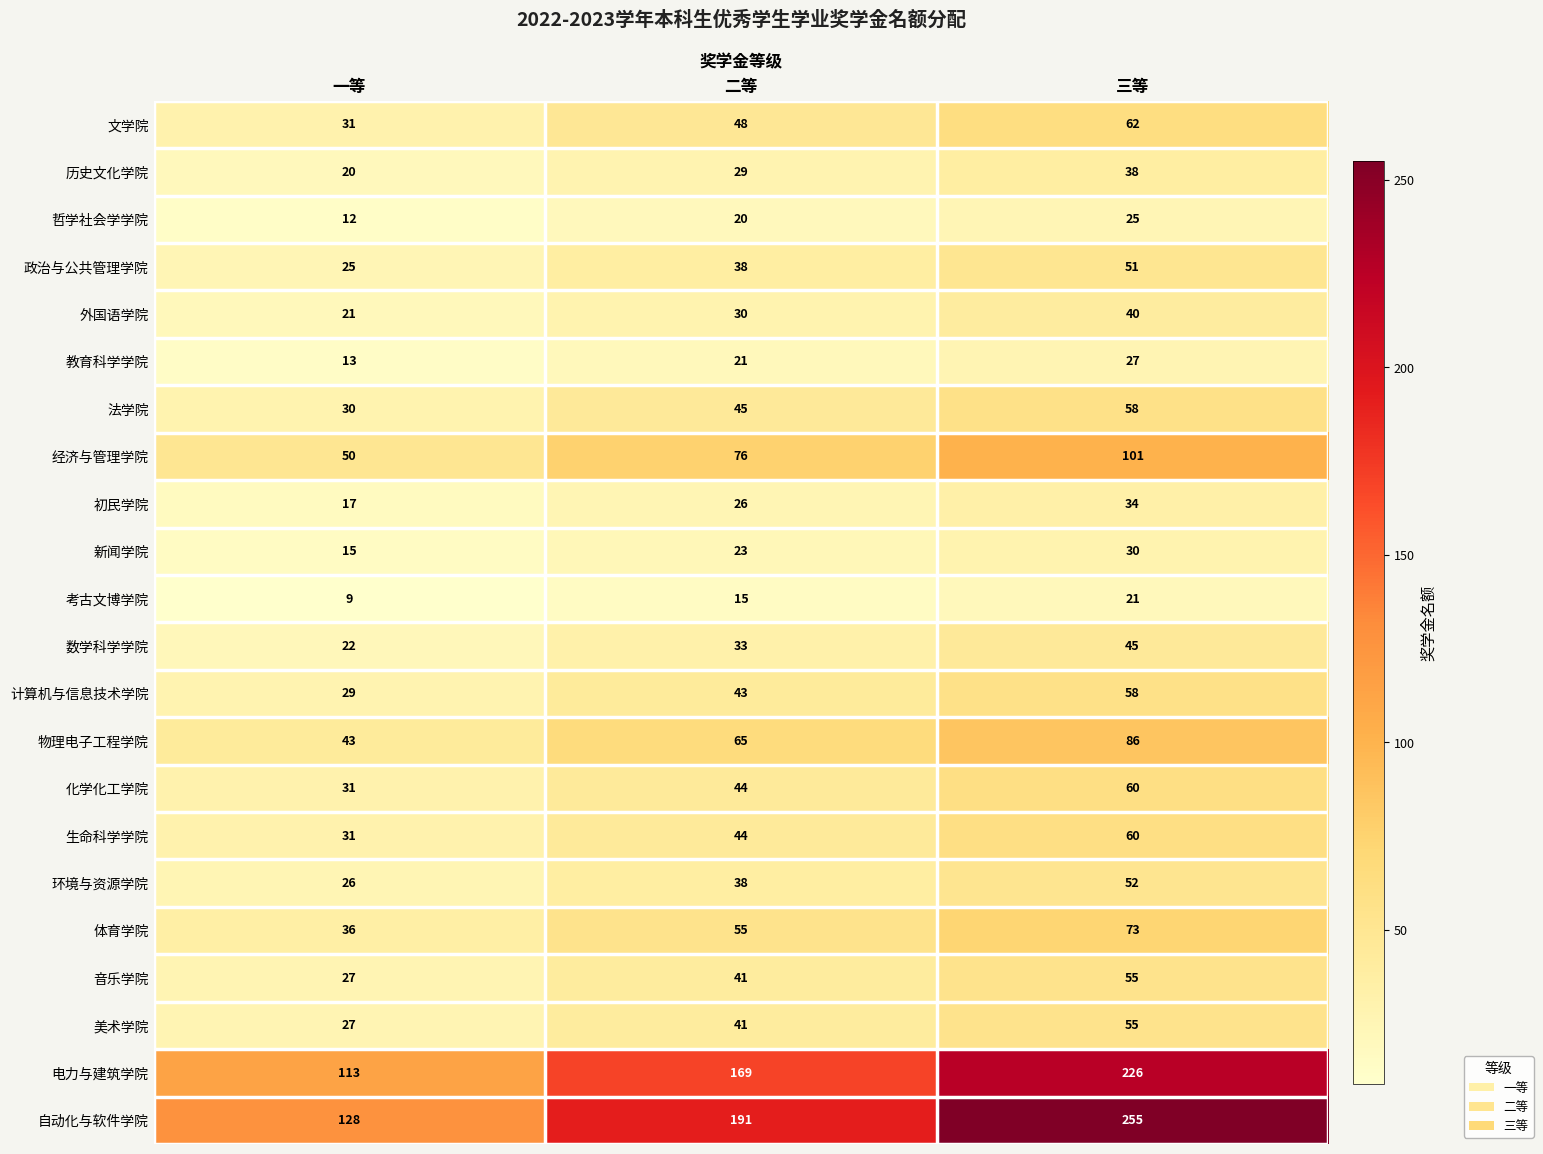

How many 政治与公共管理学院 values are between 25 and 51?

3